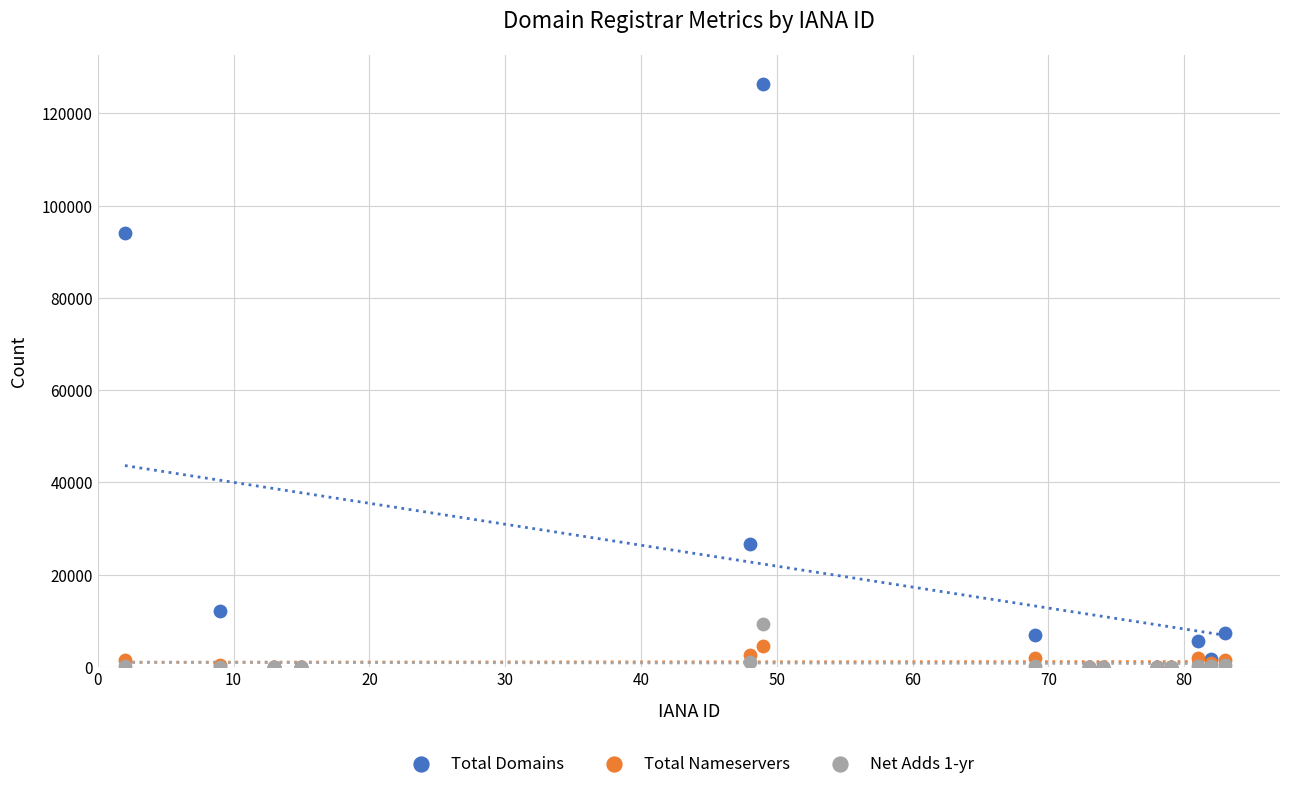

What are all the series names shown in the legend?

Total Domains, Total Nameservers, Net Adds 1-yr